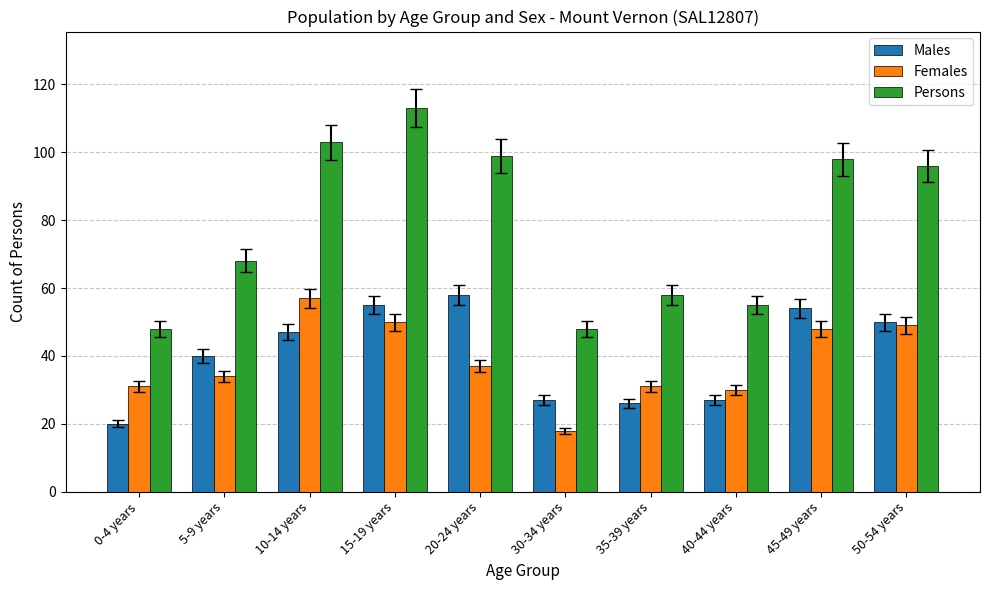

What position from the left is 20-24 years?

5